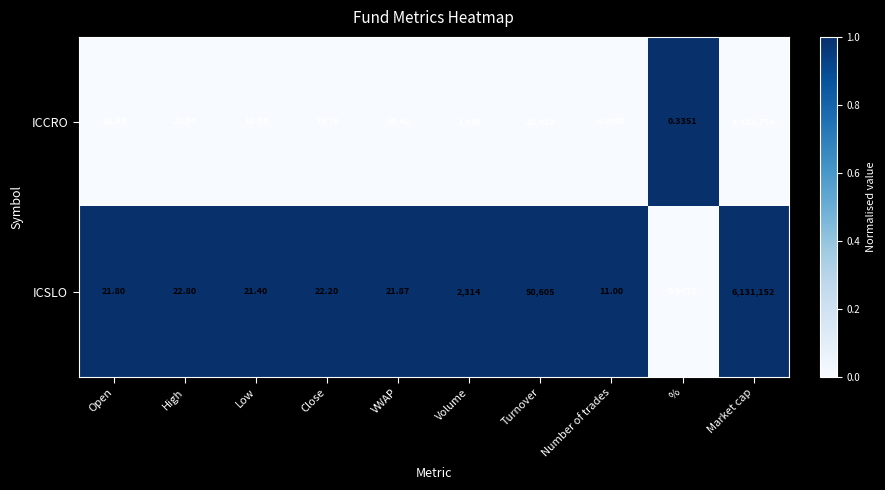

Which series has the largest range (max minus min)?

ICSLO